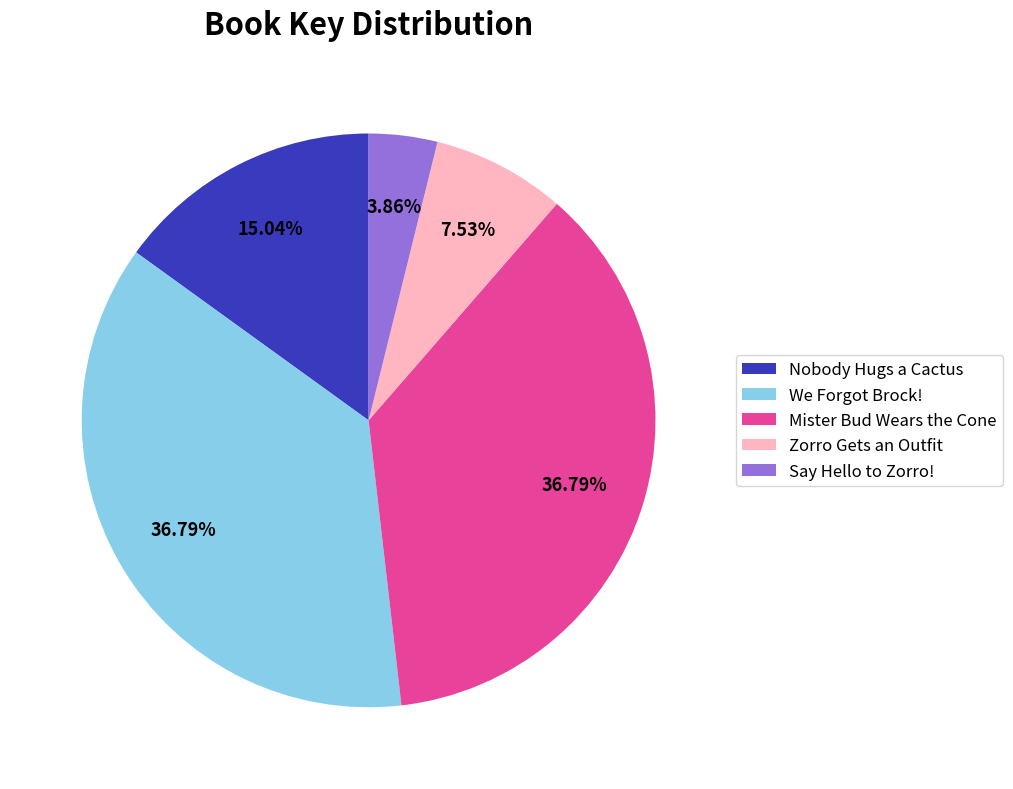

True or false: Mister Bud Wears the Cone accounts for 37% of the total.

True